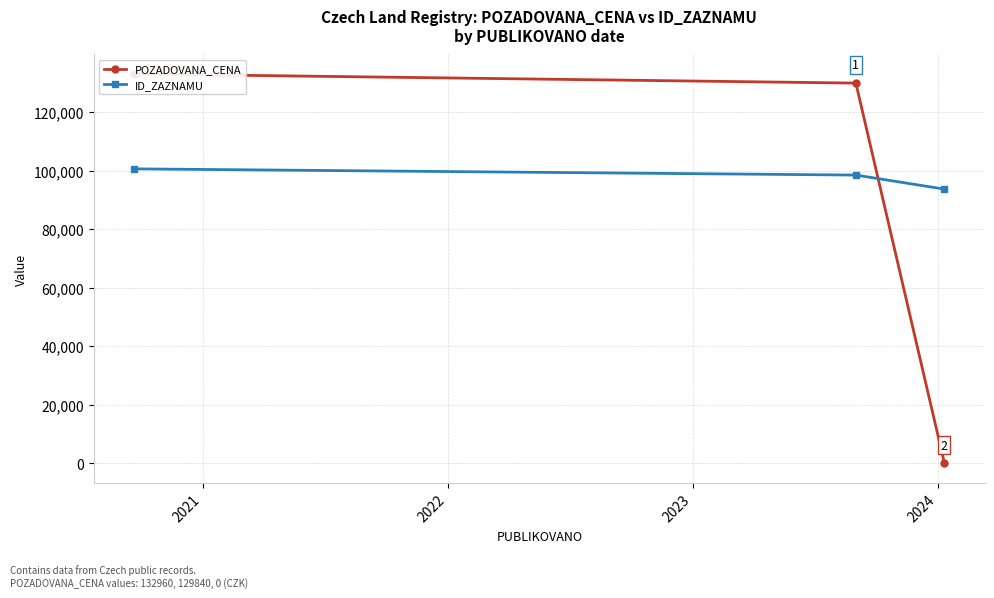

What is the value of the ID_ZAZNAMU point at the 3rd from the left?

93638